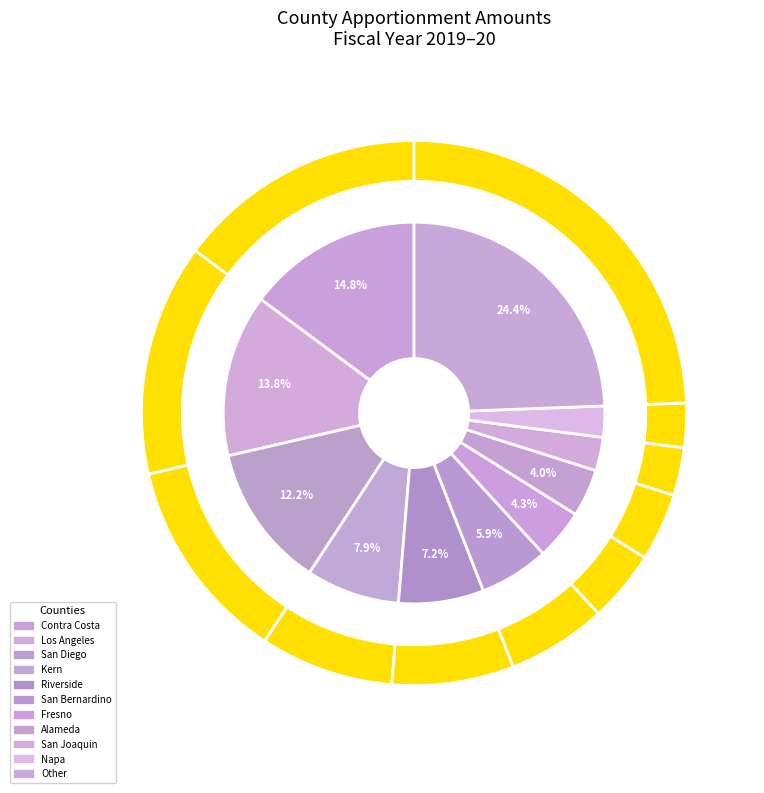

What is the largest slice in the pie chart?

Other